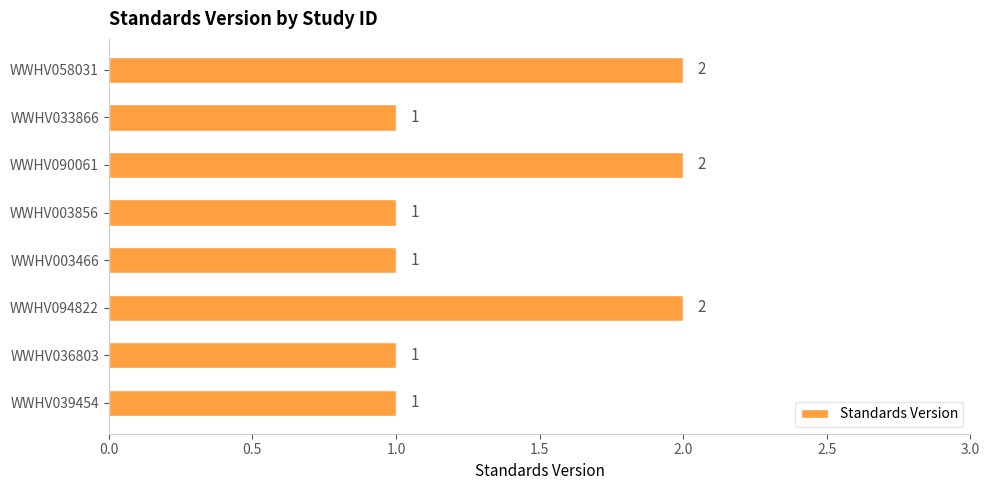

What is the greatest value displayed?

2